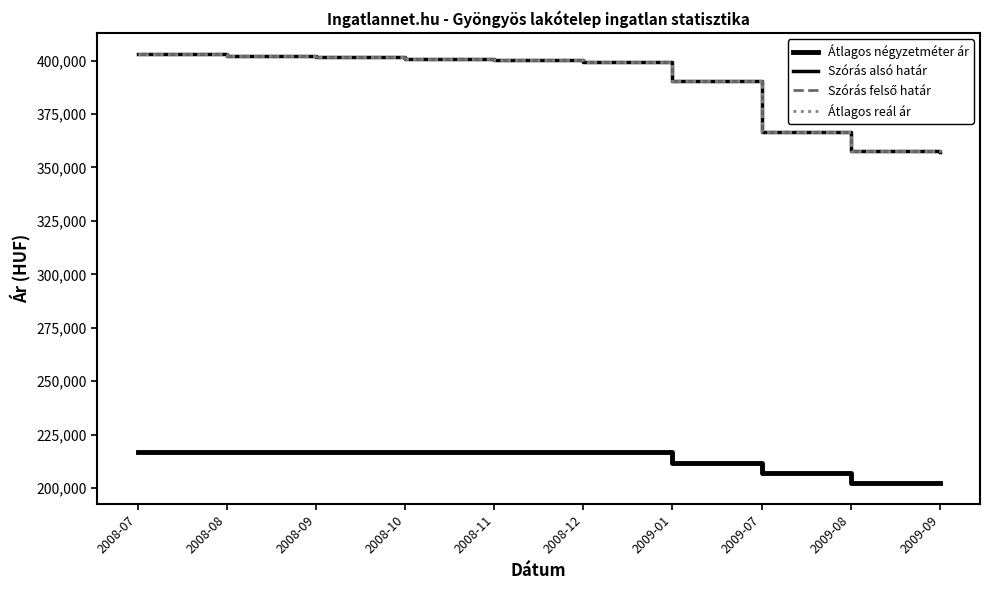

Is this an area chart (filled region under the line)?

No